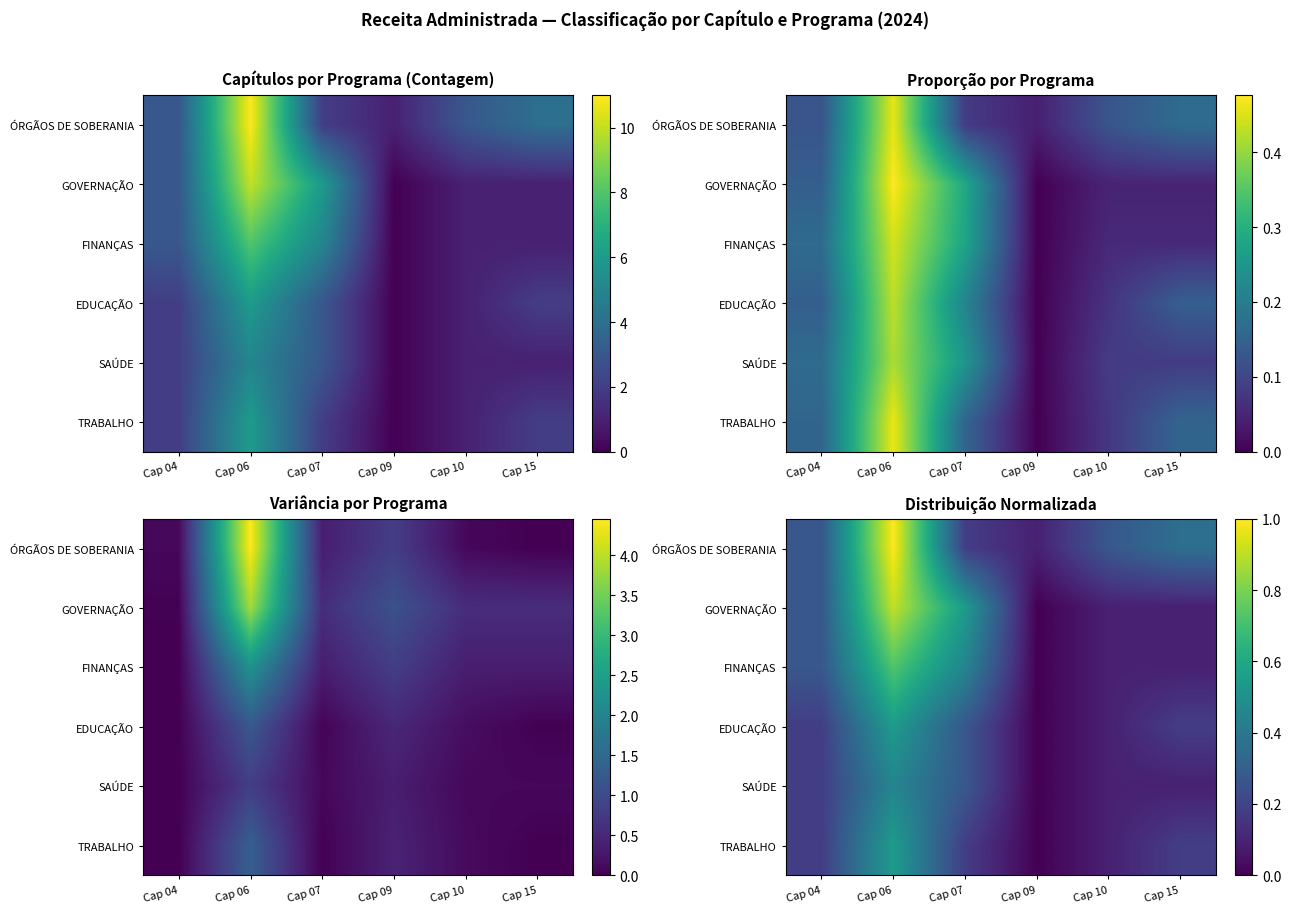

What is the sum of the TRABALHO values at Cap 15 and Cap 06?

0.7